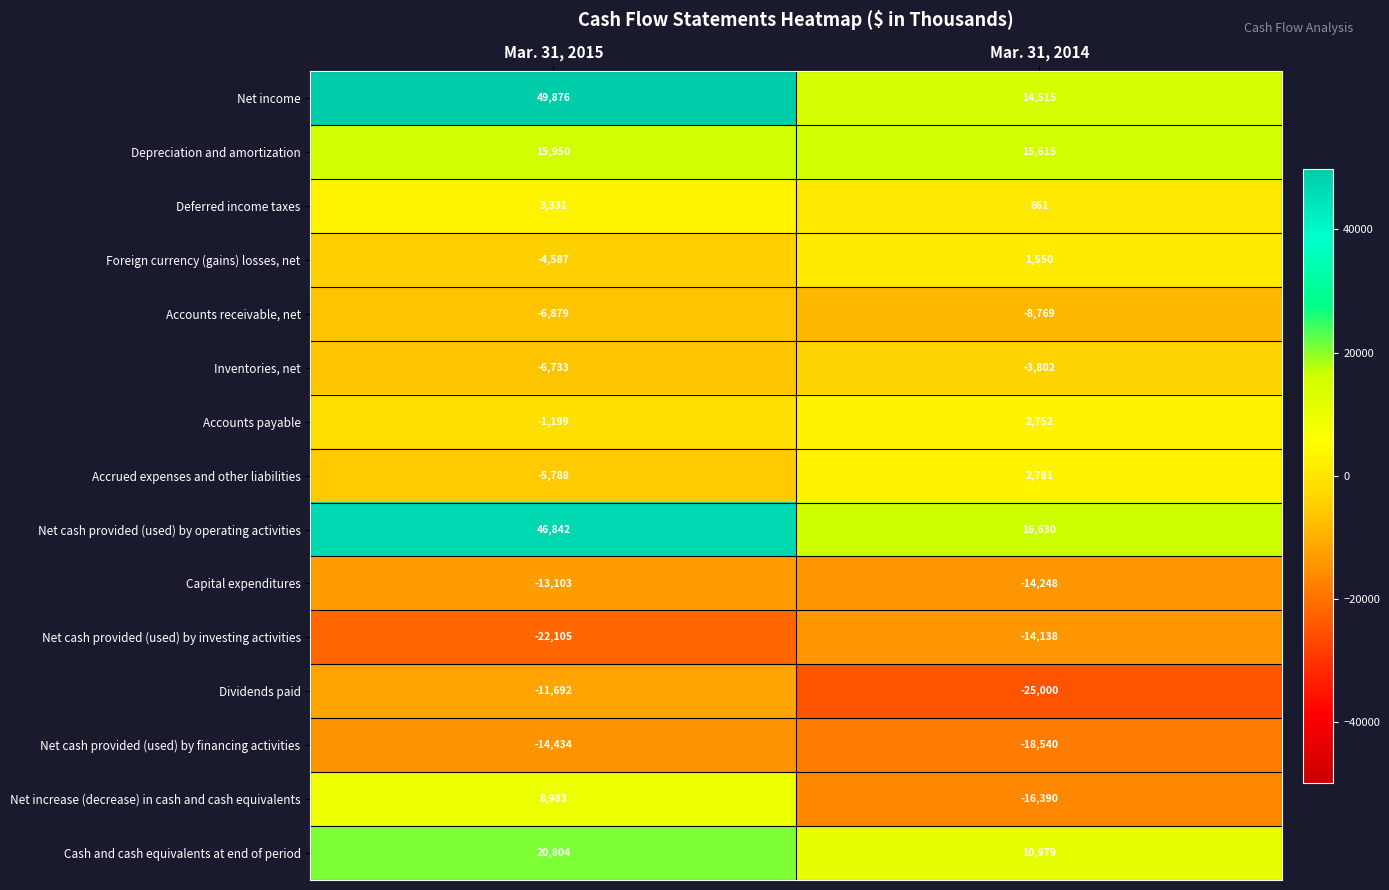

Which series has the largest range (max minus min)?

Net income